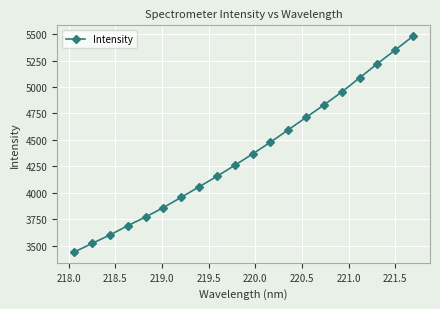

Count the number of categories in the chart.

20